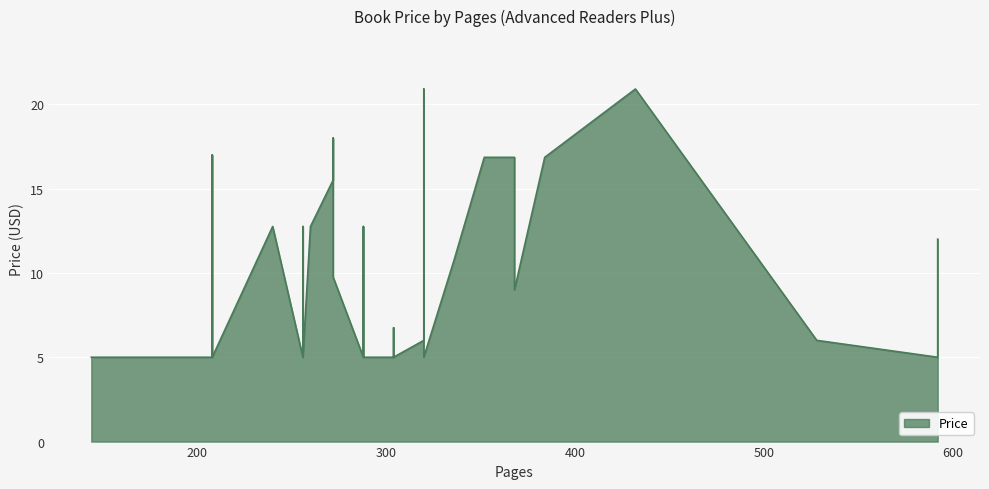

How many values are below 6?

19